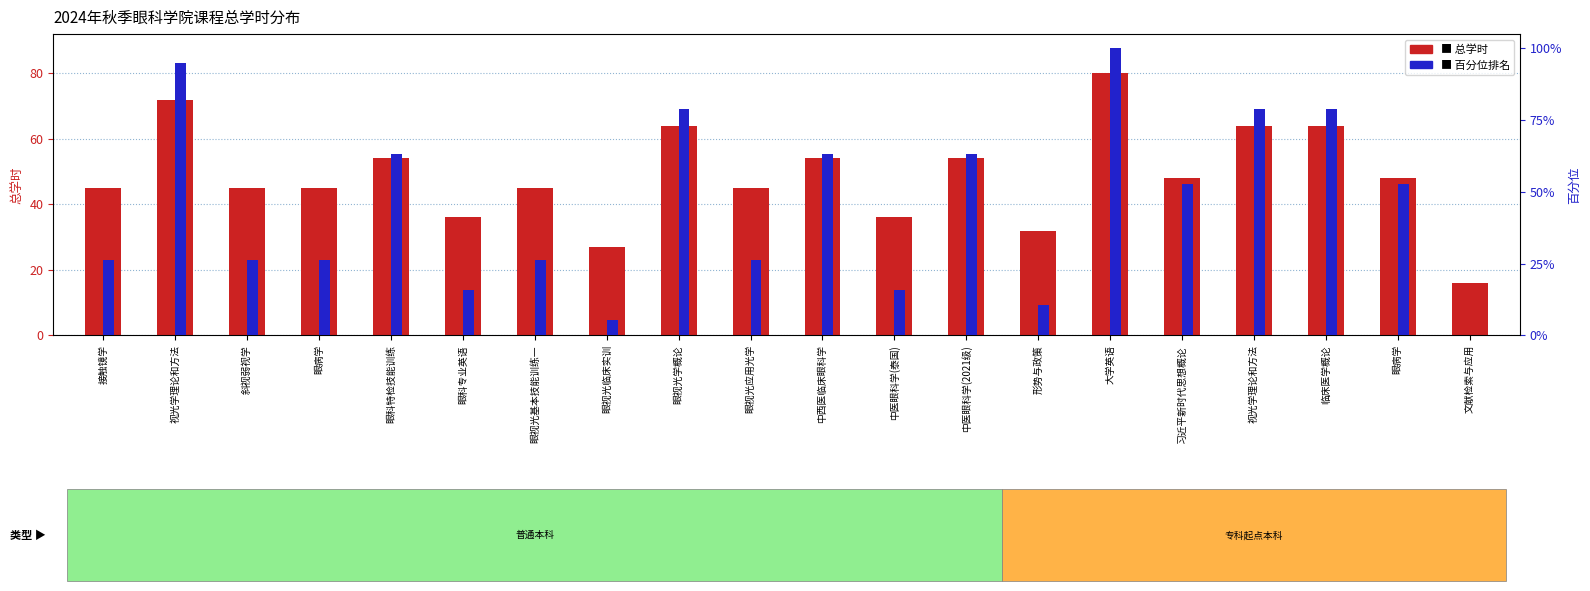

What is the value of the 总学时 (学时数) bar at the 6th from the left?

36.0